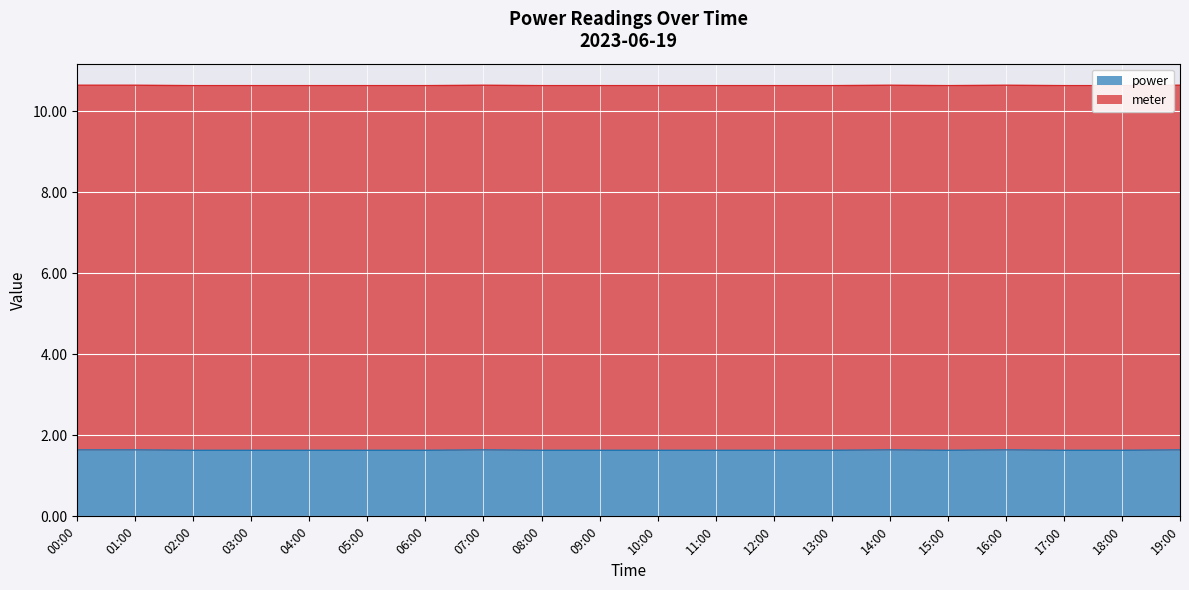

What is the average value?

10.6